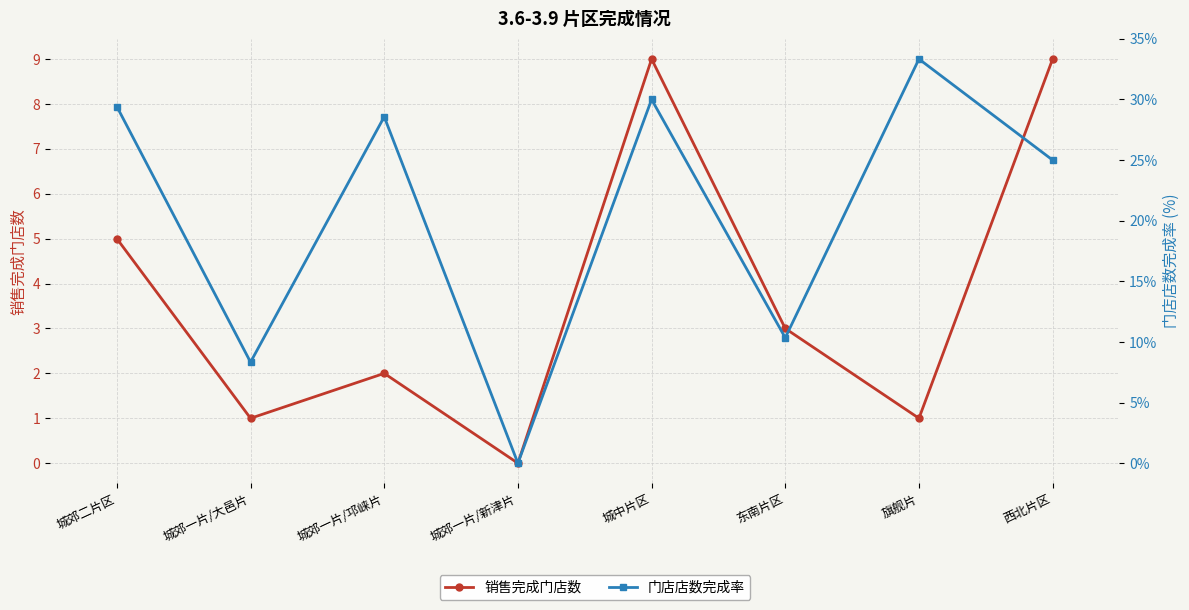

What position from the left is 旗舰片?

7